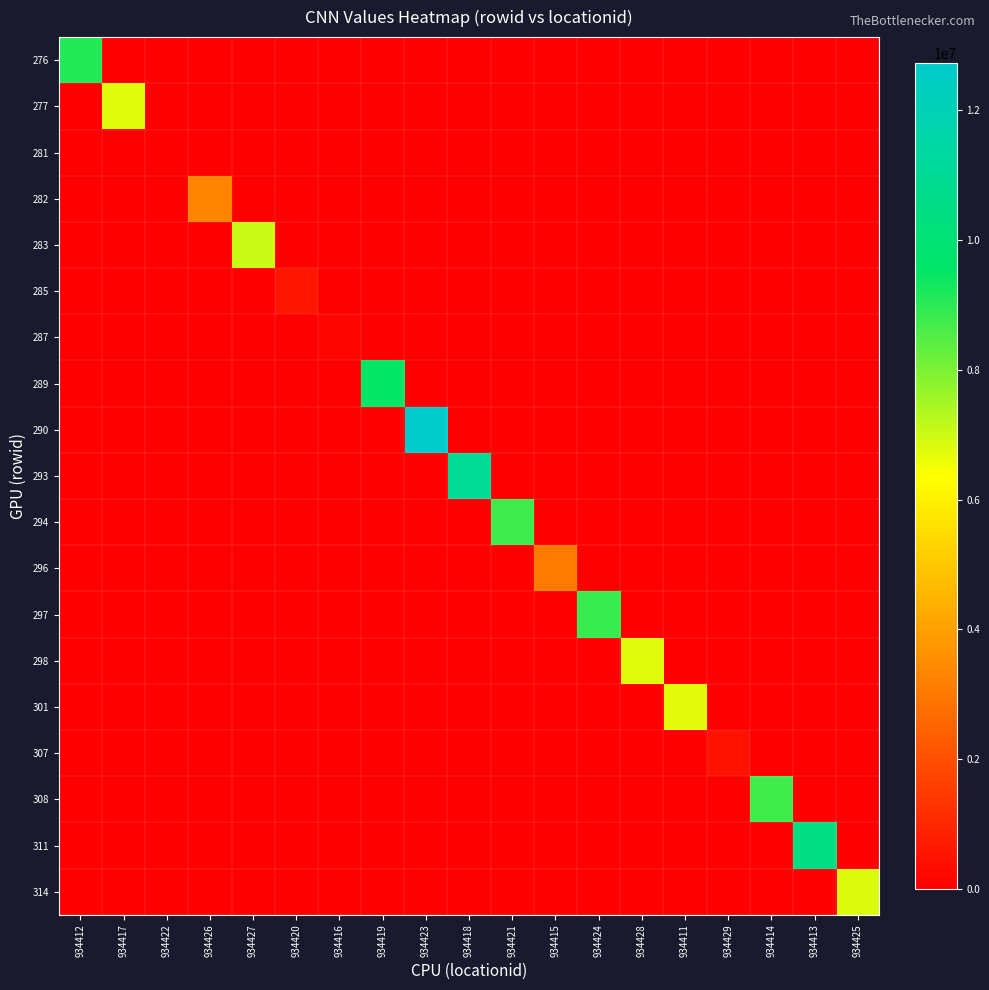

What is the greatest value displayed?

12726000